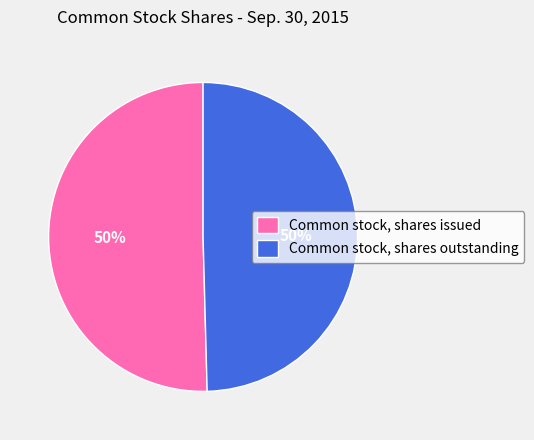

What percentage is the Common stock, shares outstanding slice, to the nearest percent?

50%